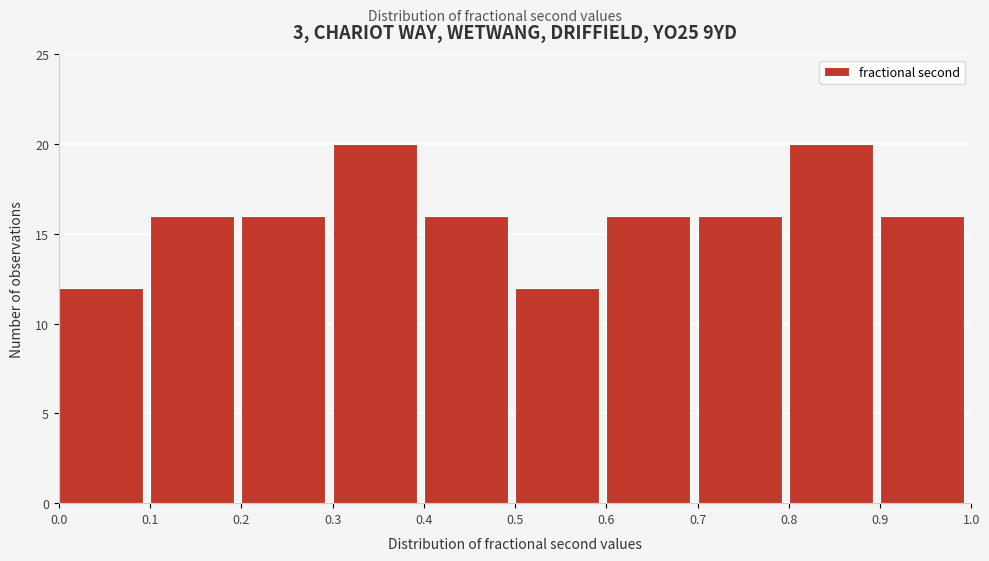

Reading left to right, list every bar in this chart as the range it spans on the x-axis followed by its height. The values are not printed on the chart, so give them approximately, as read against the axis.

0.0 to 0.1: 12
0.1 to 0.2: 16
0.2 to 0.3: 16
0.3 to 0.4: 20
0.4 to 0.5: 16
0.5 to 0.6: 12
0.6 to 0.7: 16
0.7 to 0.8: 16
0.8 to 0.9: 20
0.9 to 1.0: 16